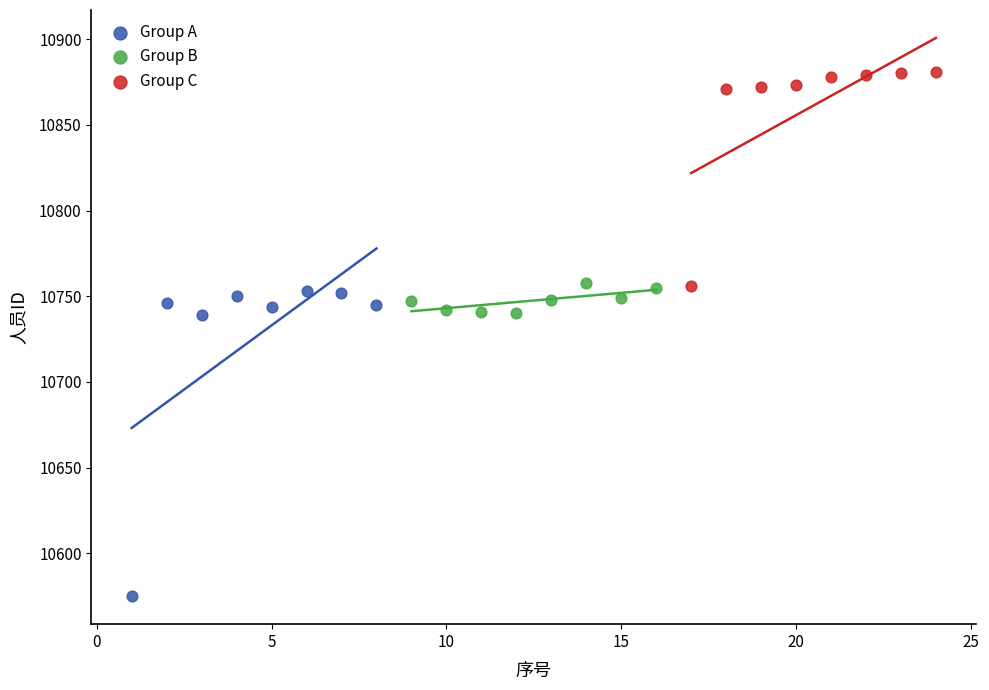

Which series contains the highest Y value?

Group C